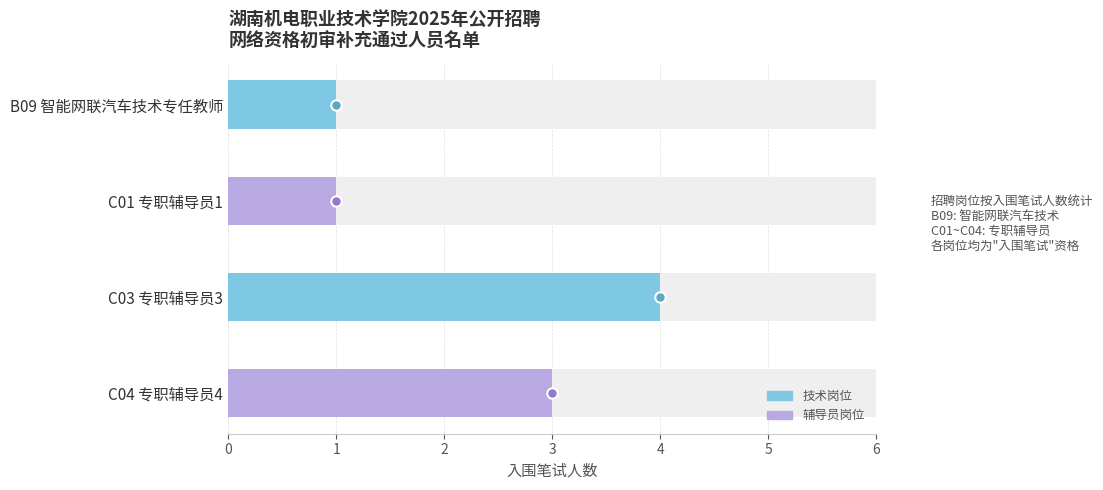

Rank the categories by value from highest to lowest.

C03 专职辅导员3, C04 专职辅导员4, B09 智能网联汽车技术专任教师, C01 专职辅导员1